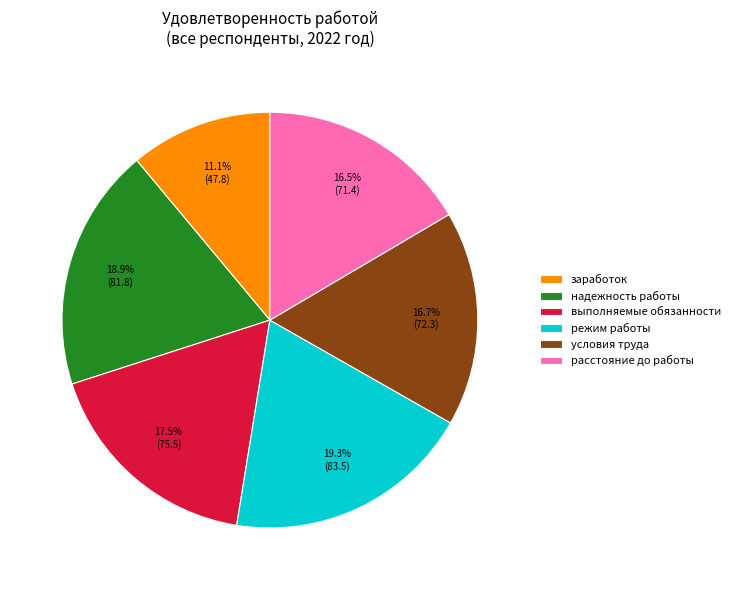

To the nearest percent, what portion does надежность работы represent?

19%